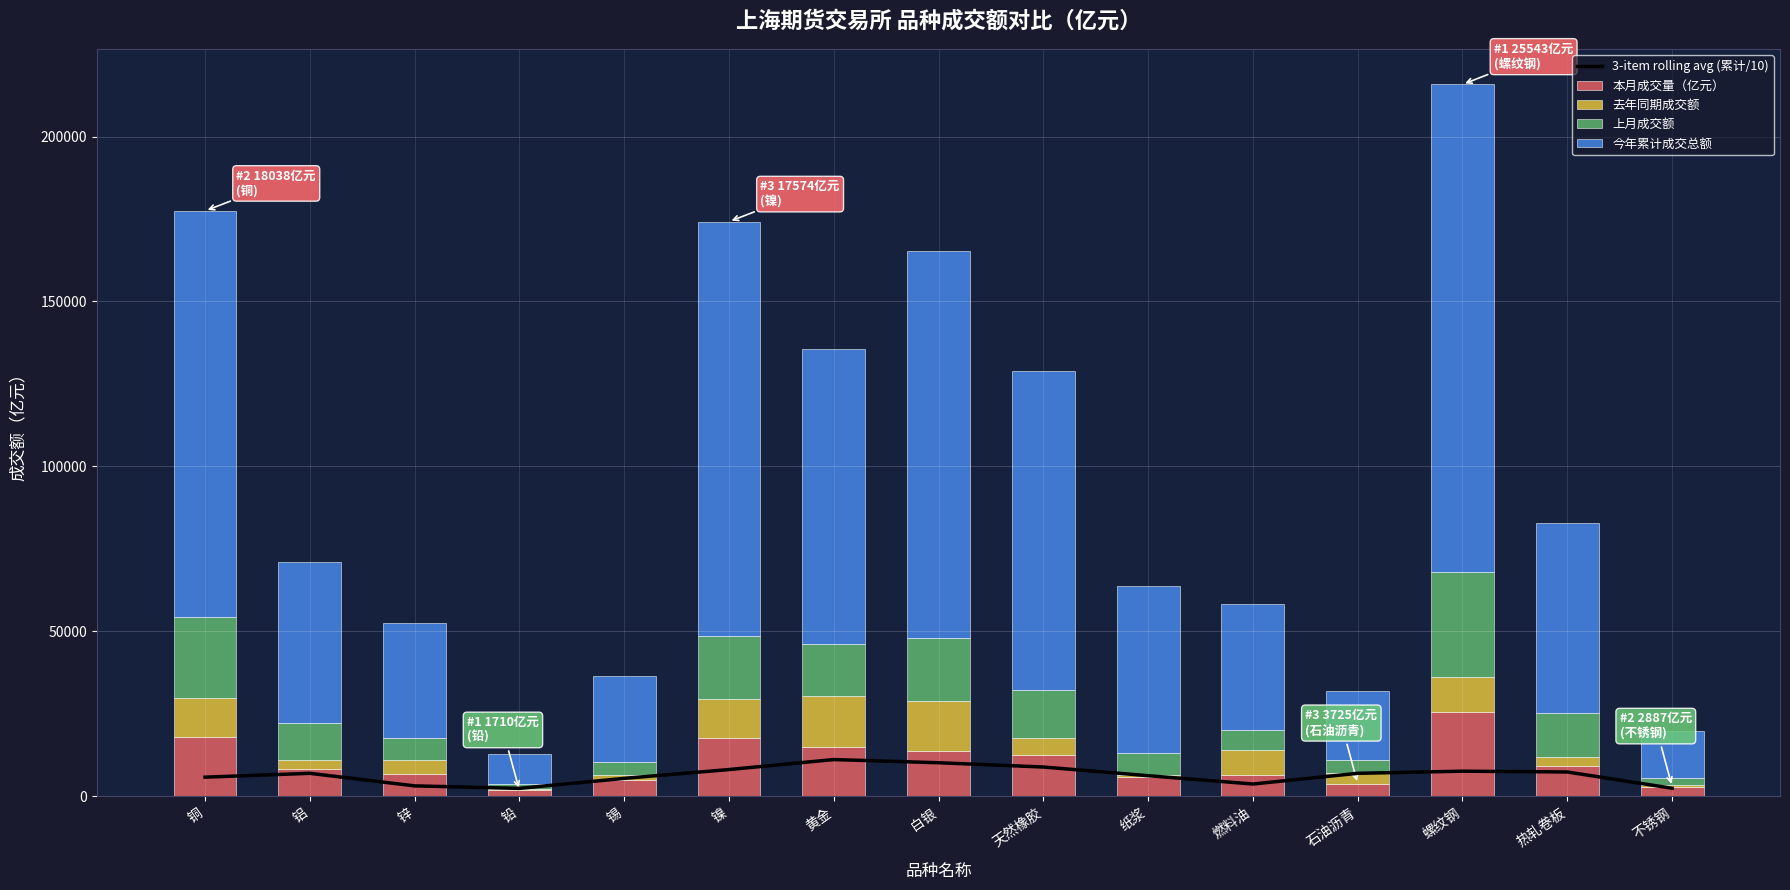

At which label does 本月成交量（亿元） first exceed 8105?

铜